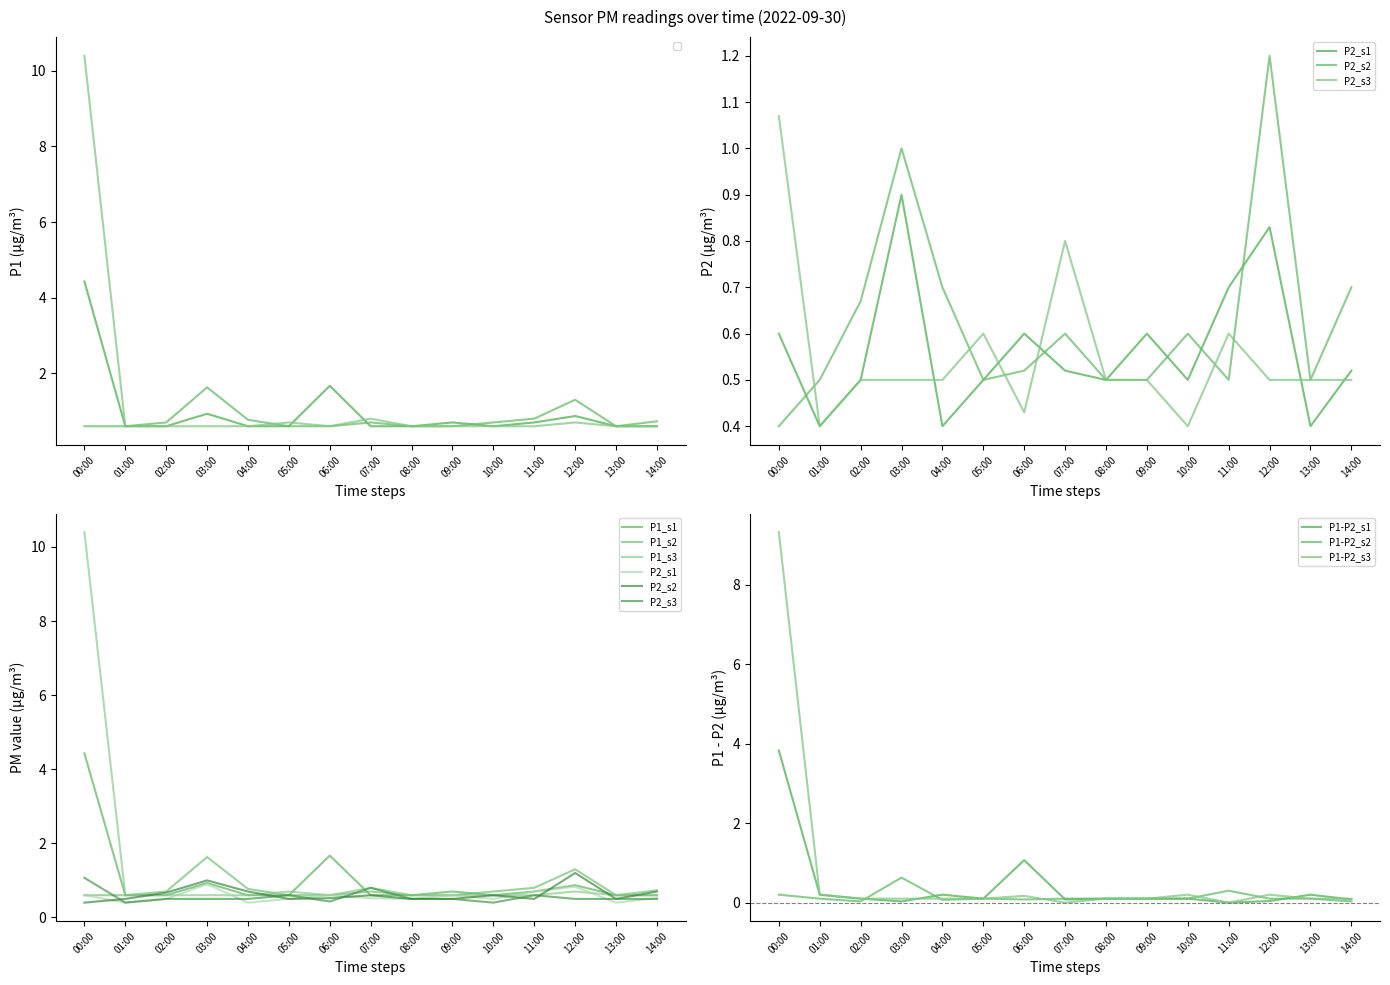

Which category has the lowest value in the P2_s1 series?

01:00